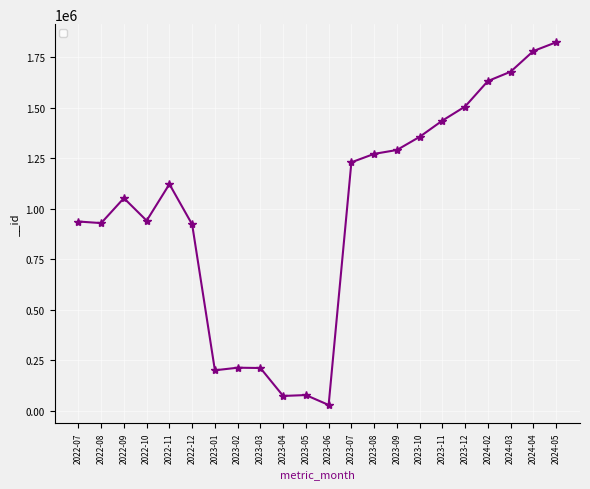

Which category has the lowest value across all series?

2023-06